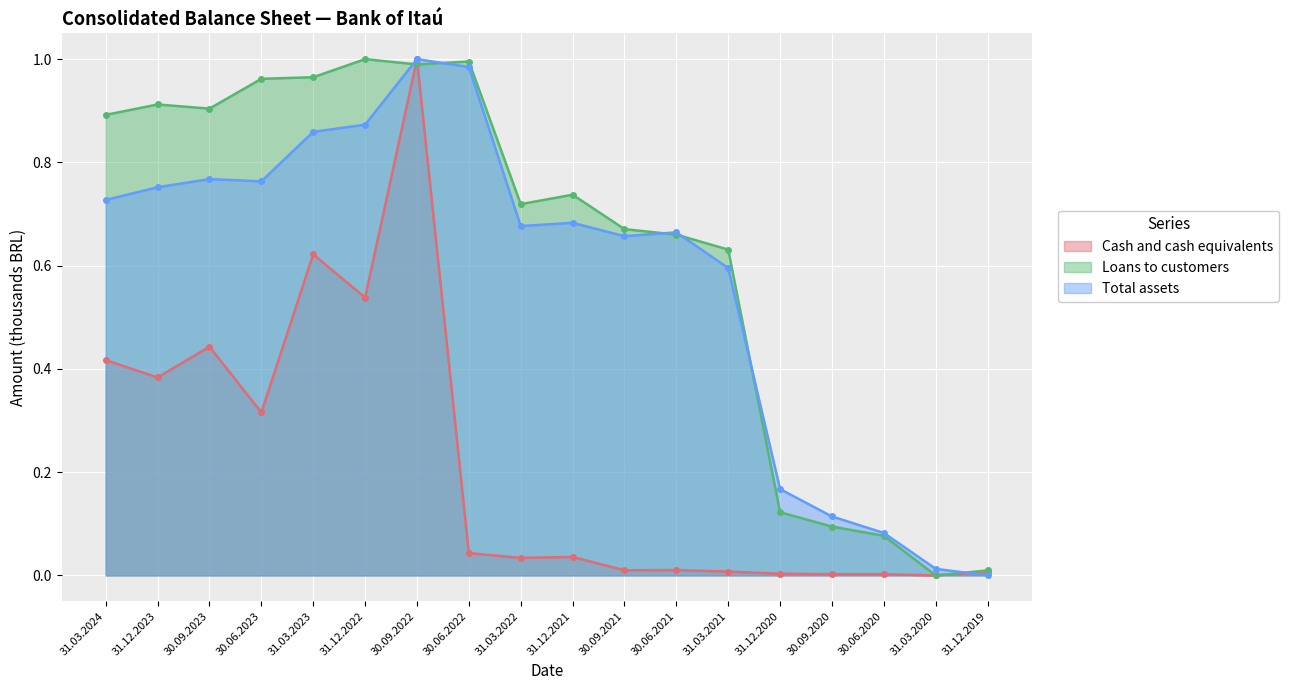

Where do Loans to customers and Total assets first cross each other?

31.12.2022 and 30.09.2022